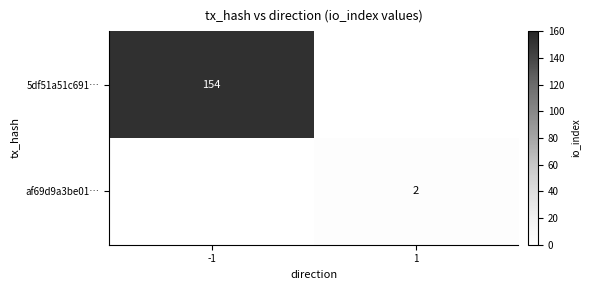

True or false: 5df51a51c691… has a value of 154 at -1.

True